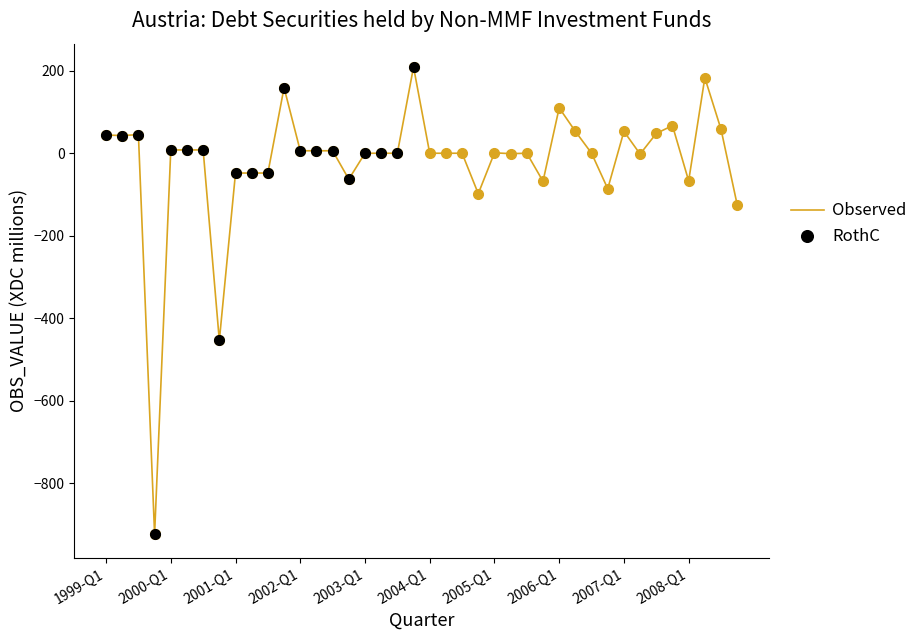

What is the smallest value displayed?

-924